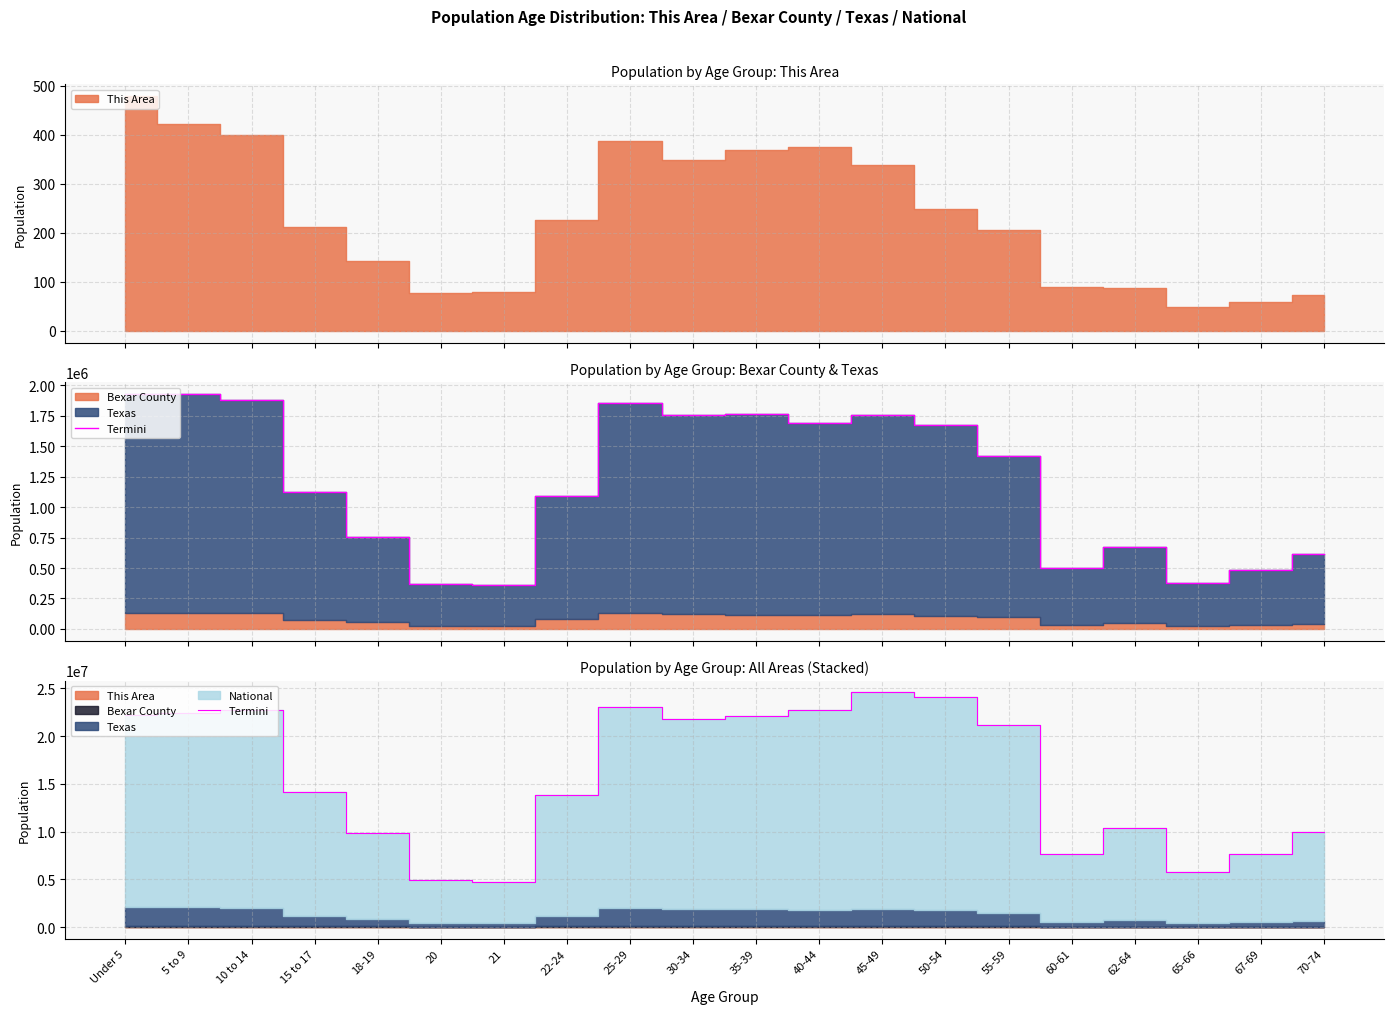

What is the difference between the values at 60-61 and 30-34?

14194605